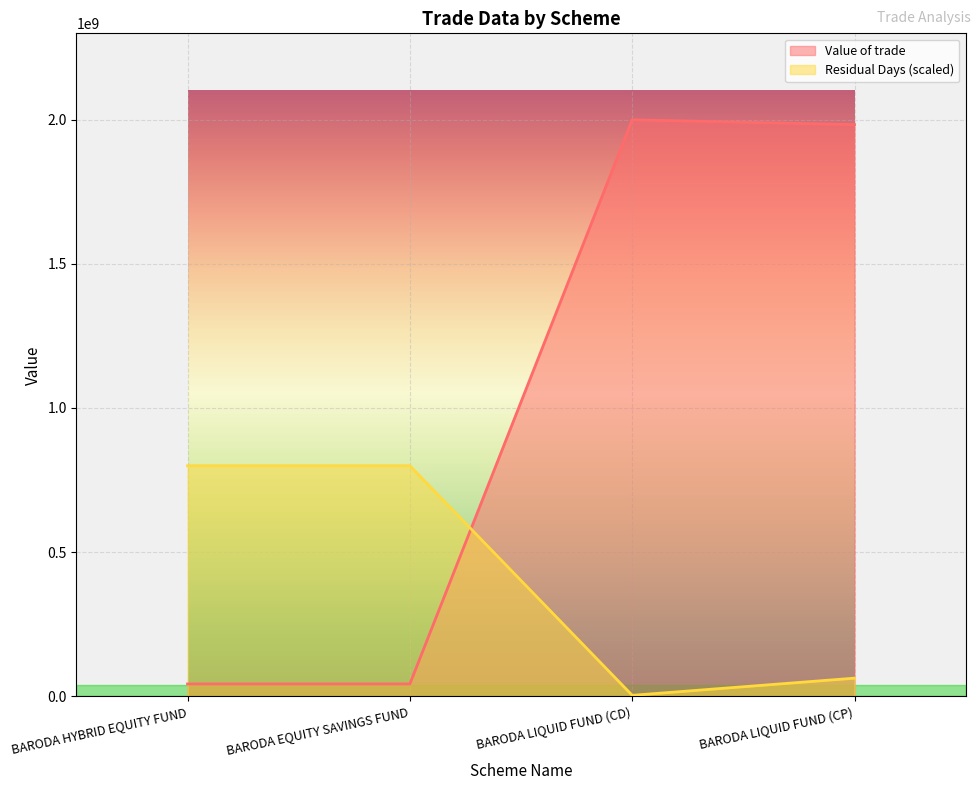

What is the sum of the Residual Days values at BARODA LIQUID FUND (CP) and BARODA LIQUID FUND (CD)?

67269865.4